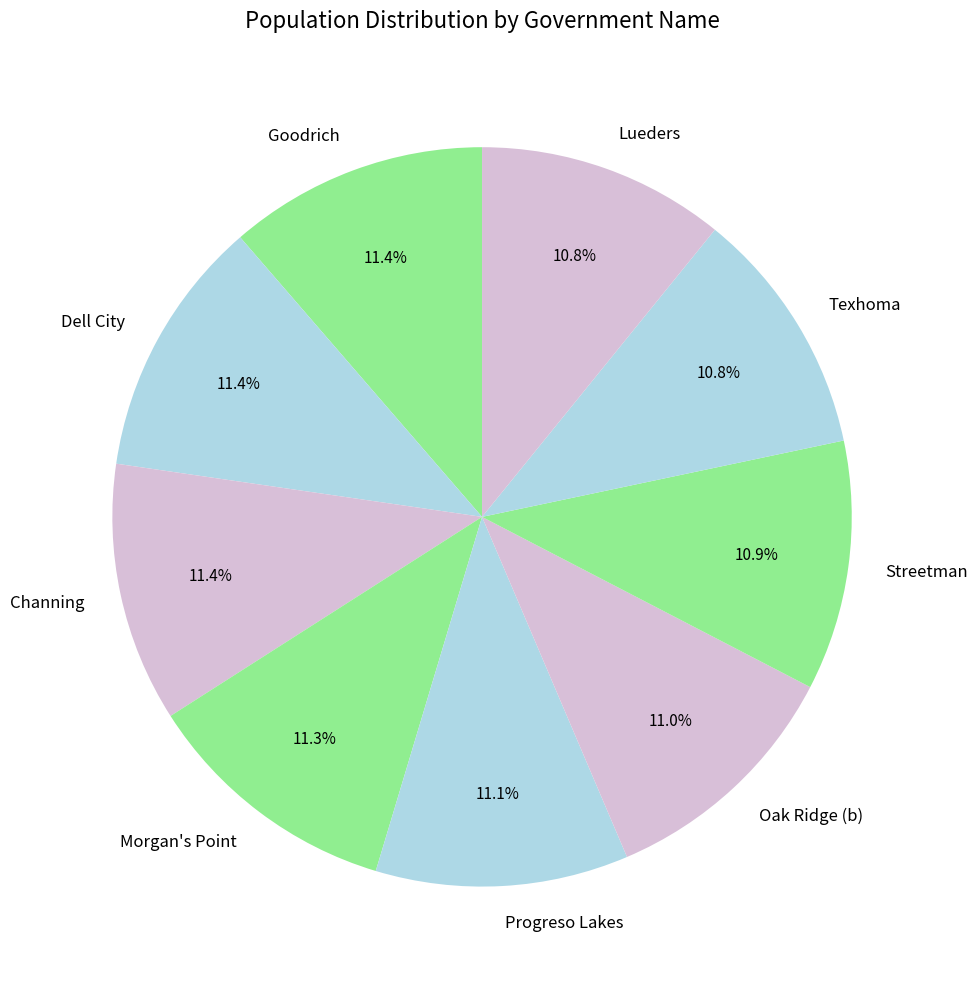

How many slices are in this pie chart?

9